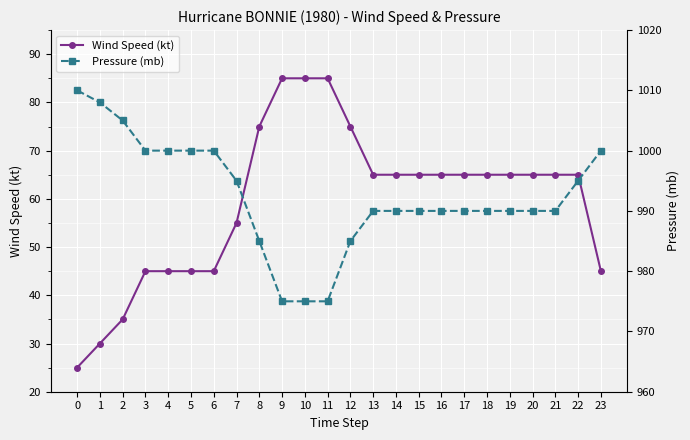

What is the sum of the Pressure (mb) values at 22 and 6?

1995